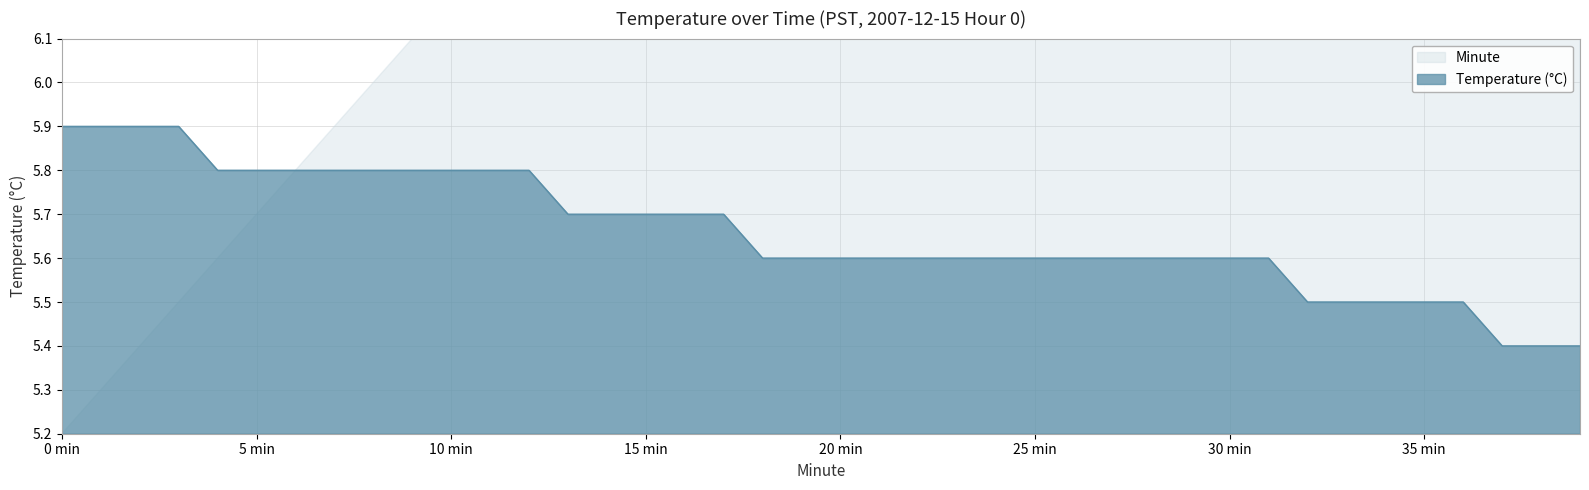

Approximately how many times larger is the value at 6 compared to 29?

1.0